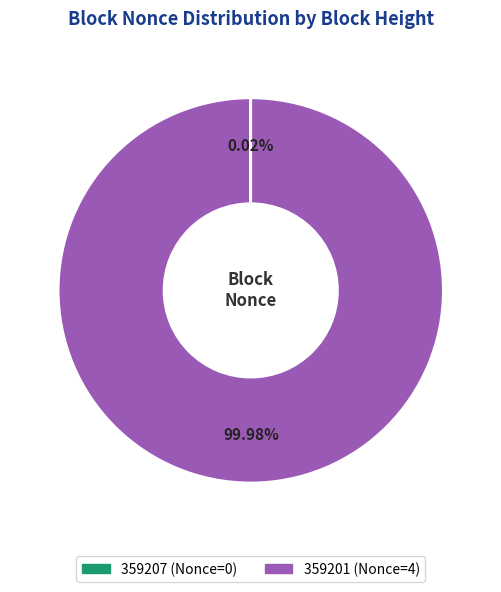

What is the largest slice in the pie chart?

359201